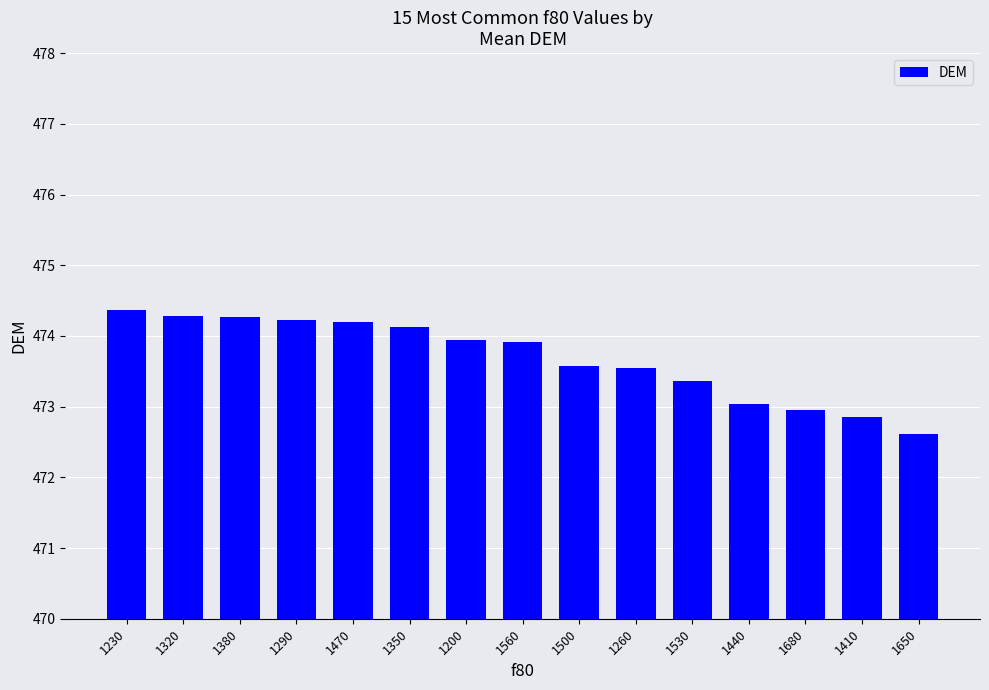

How many series are shown in this chart?

1